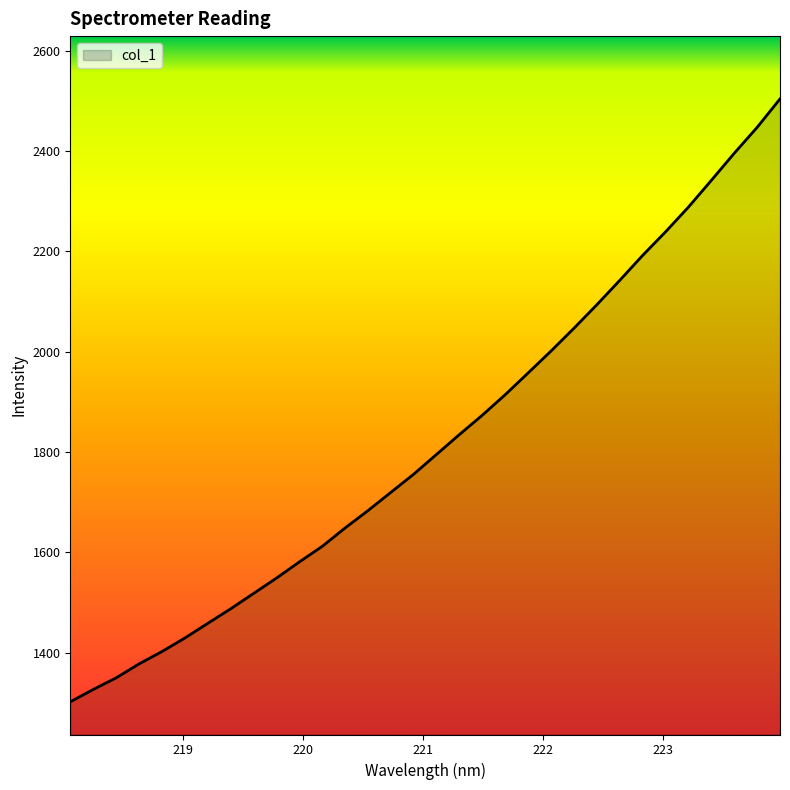

What is the smallest value displayed?

1302.2